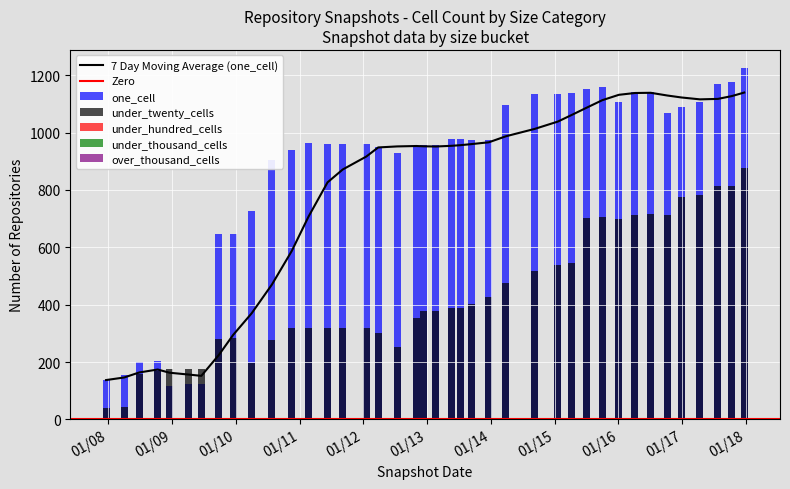

What is the highest value of the 7 Day Moving Average (one_cell) series?

1139.7